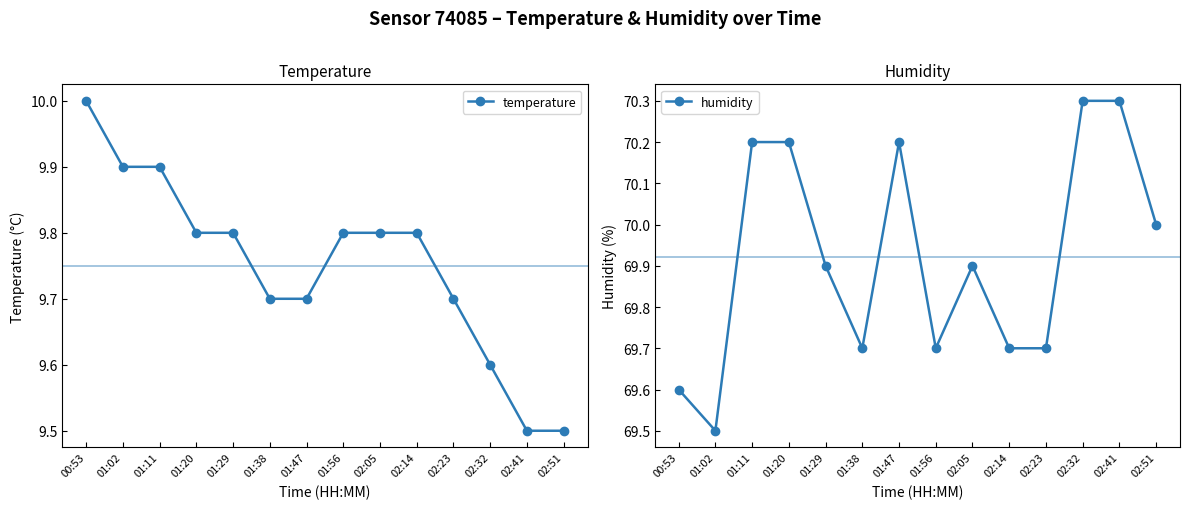

Which series has the largest total across all categories?

humidity